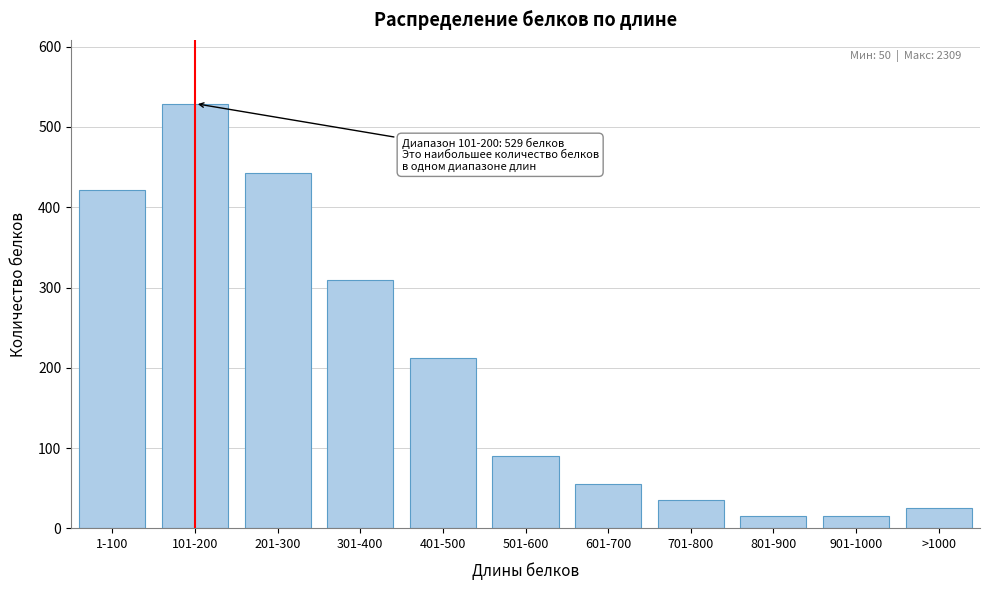

What is the sum of all values?

2151